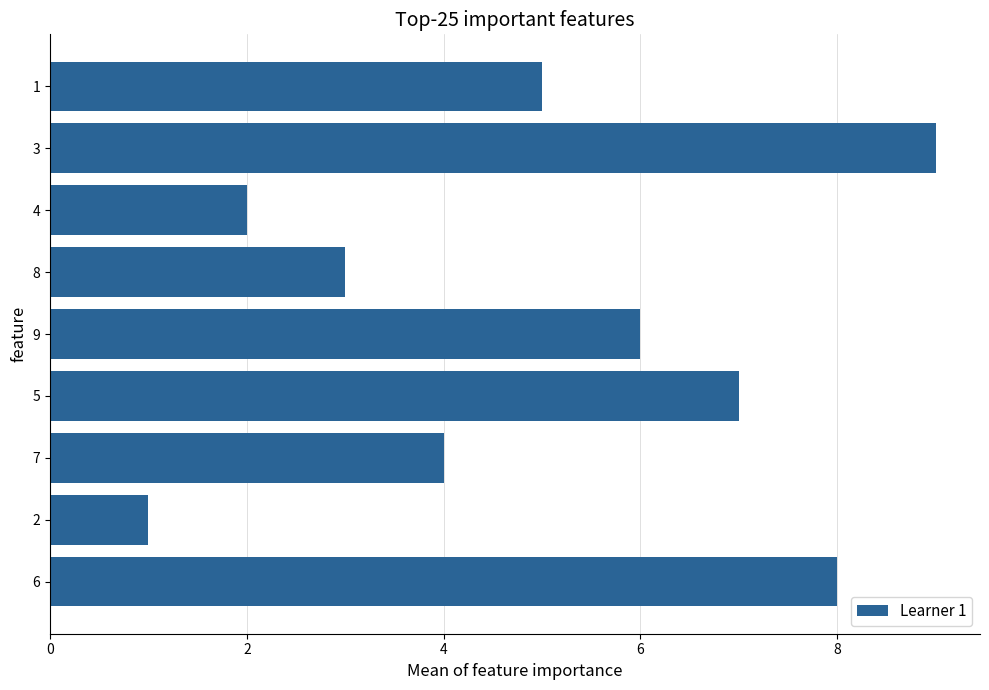

Rank the categories by value from highest to lowest.

3, 6, 5, 9, 1, 7, 8, 4, 2